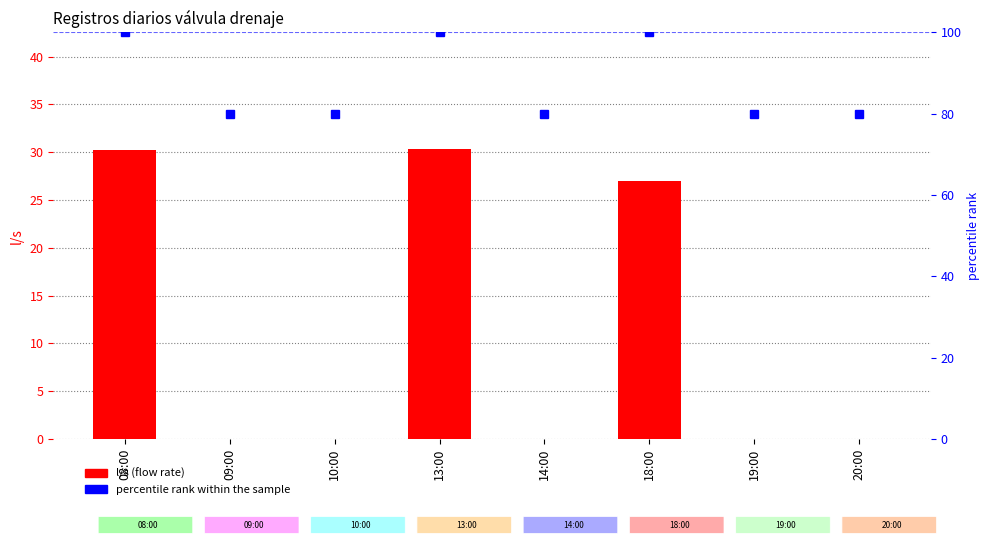

What is the approximate value of l/s at 13:00?

30.4